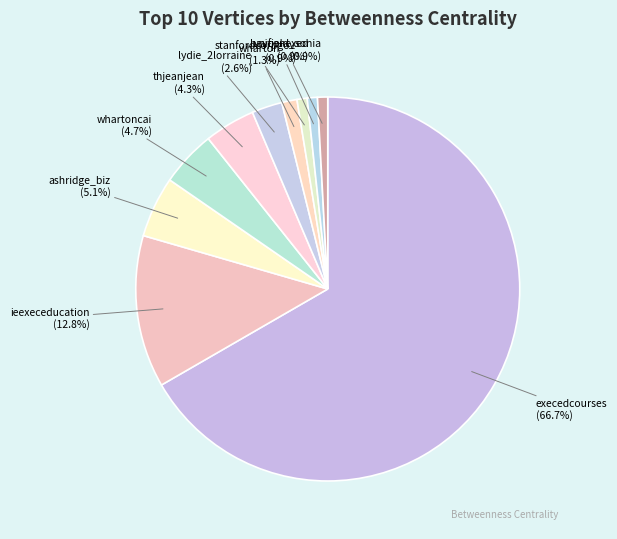

How many segments does this pie chart have?

10